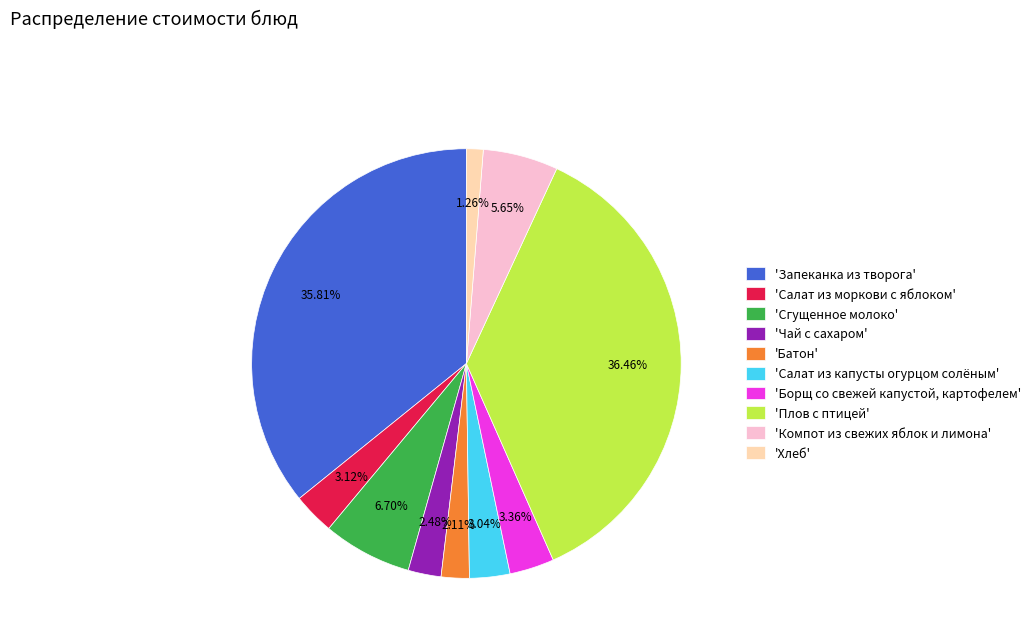

To the nearest percent, what is the difference between the largest and smallest slice percentages?

35%